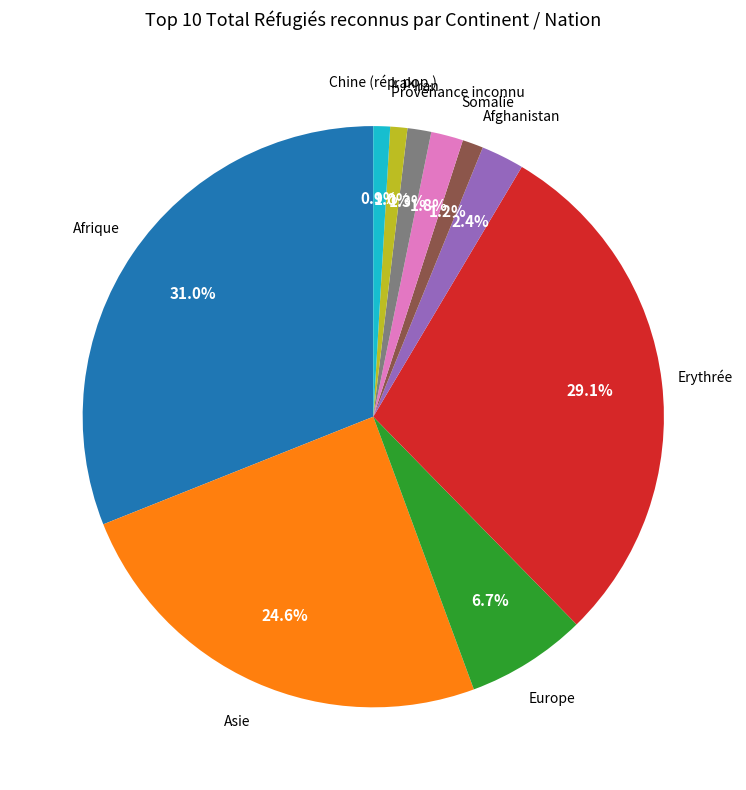

Does any single category account for the majority?

No